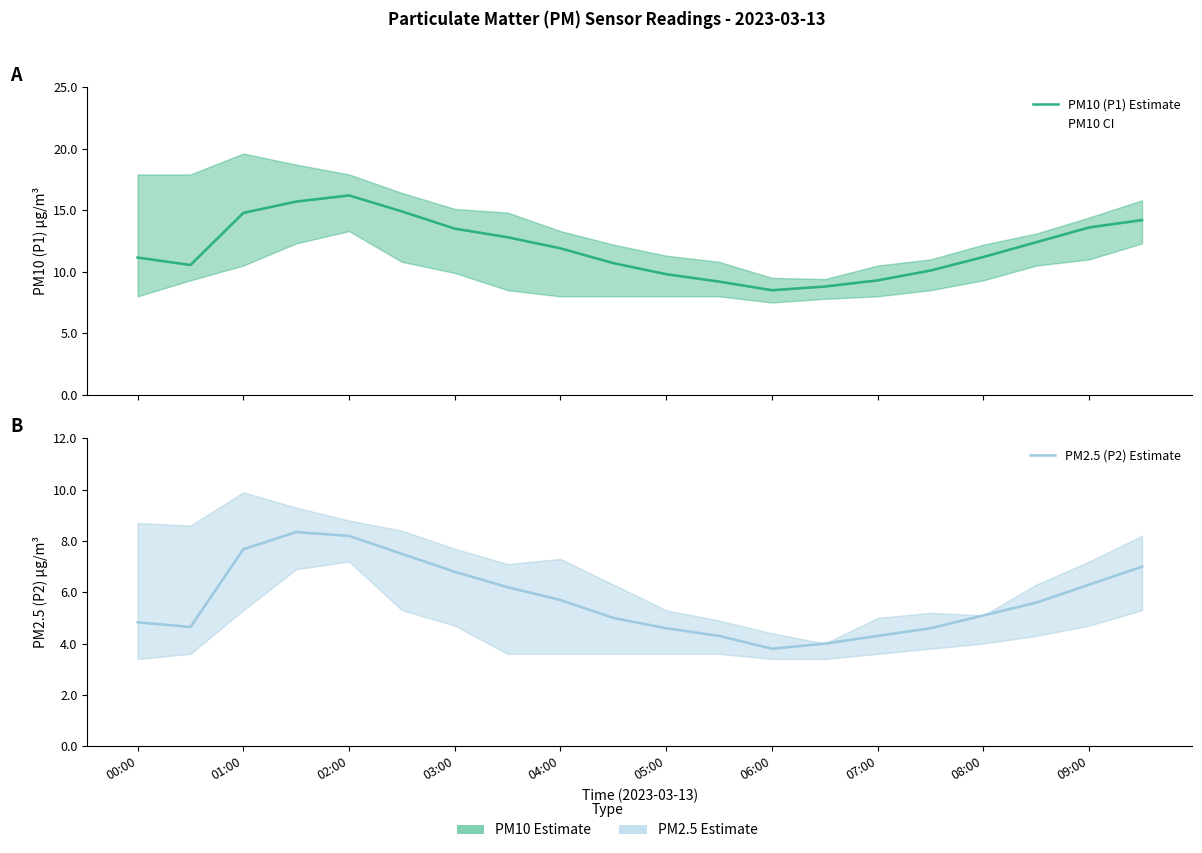

What is the sum of the PM2.5 (P2) Estimate values at 11 and 16?

9.4